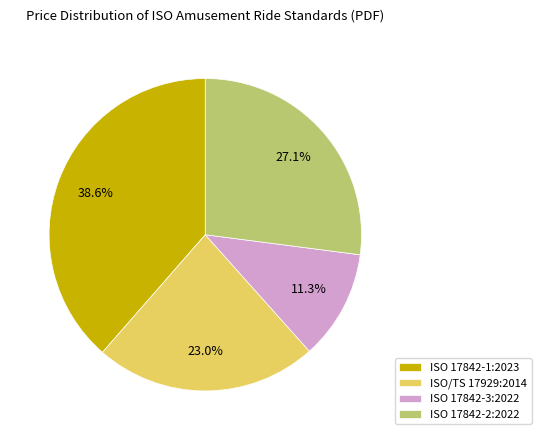

Count the number of slices in the pie.

4